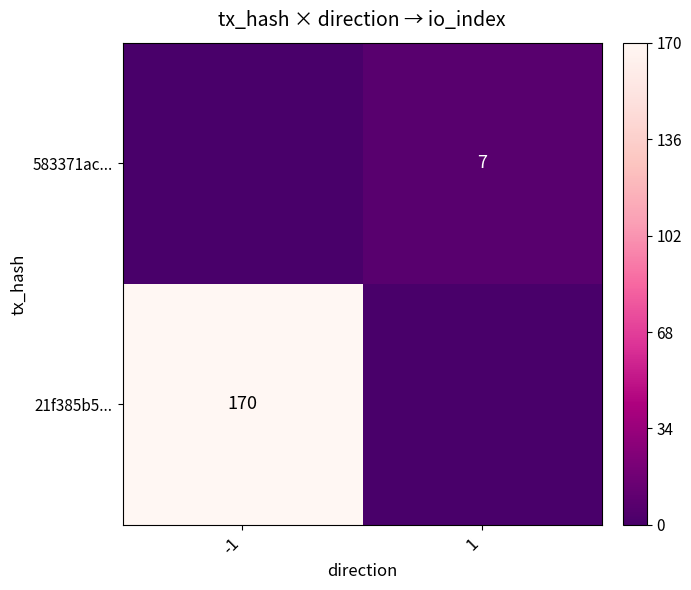

The value of 583371ac... at 1 is 3. True or false?

False